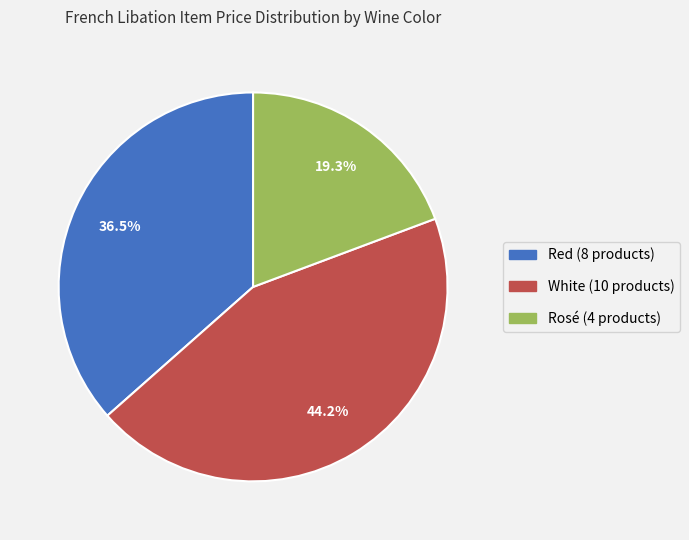

Rank the categories by value from highest to lowest.

White, Red, Rosé